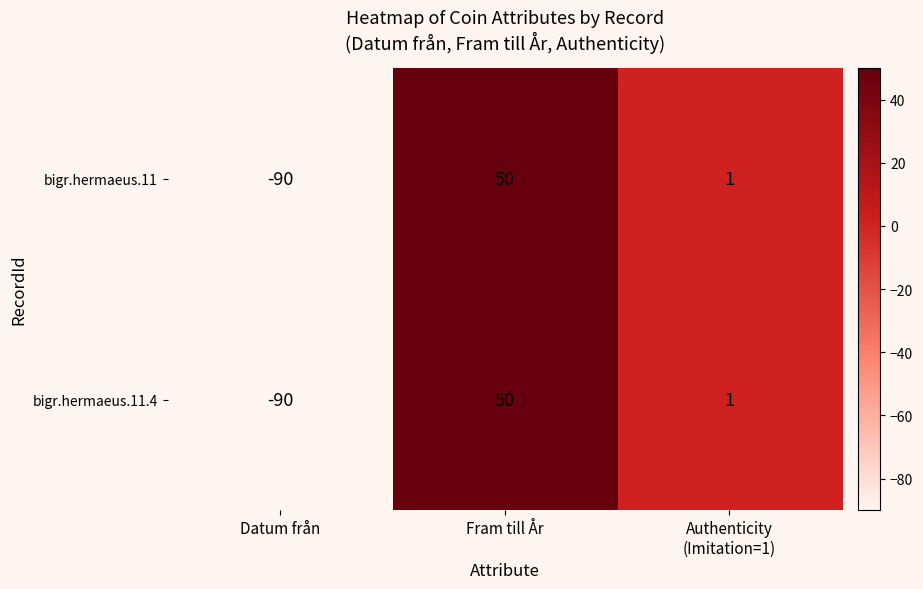

The value of bigr.hermaeus.11.4 at Fram till År is 50. True or false?

True